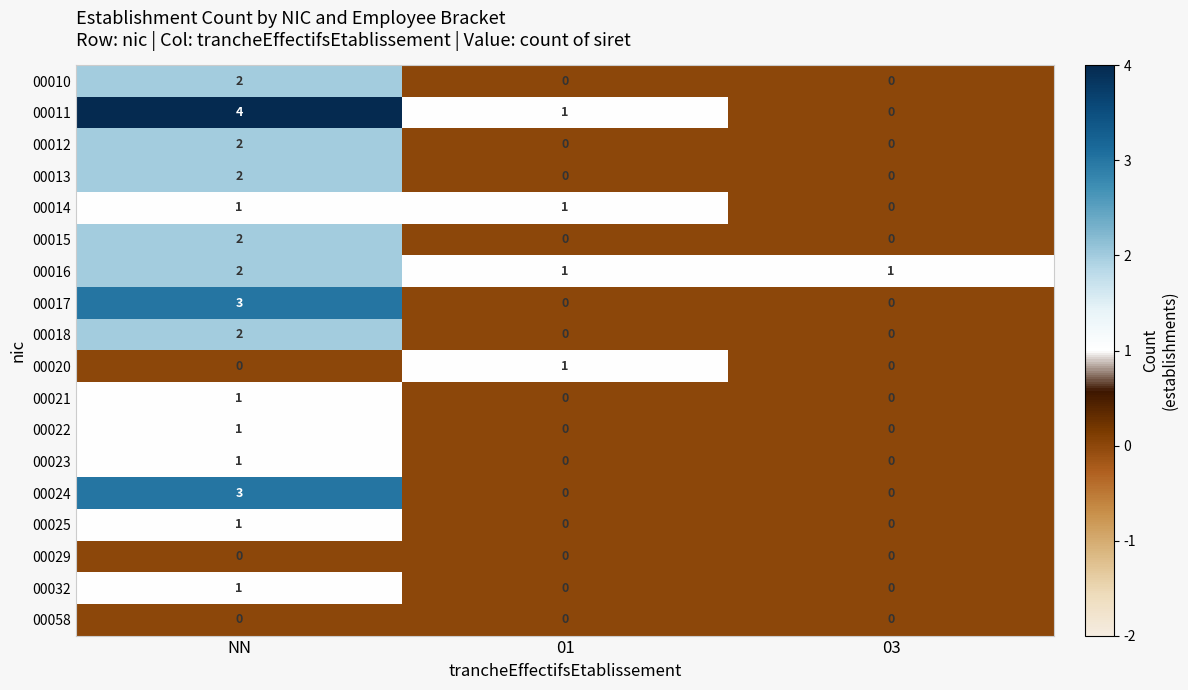

What is the total value across all series at 03?

1